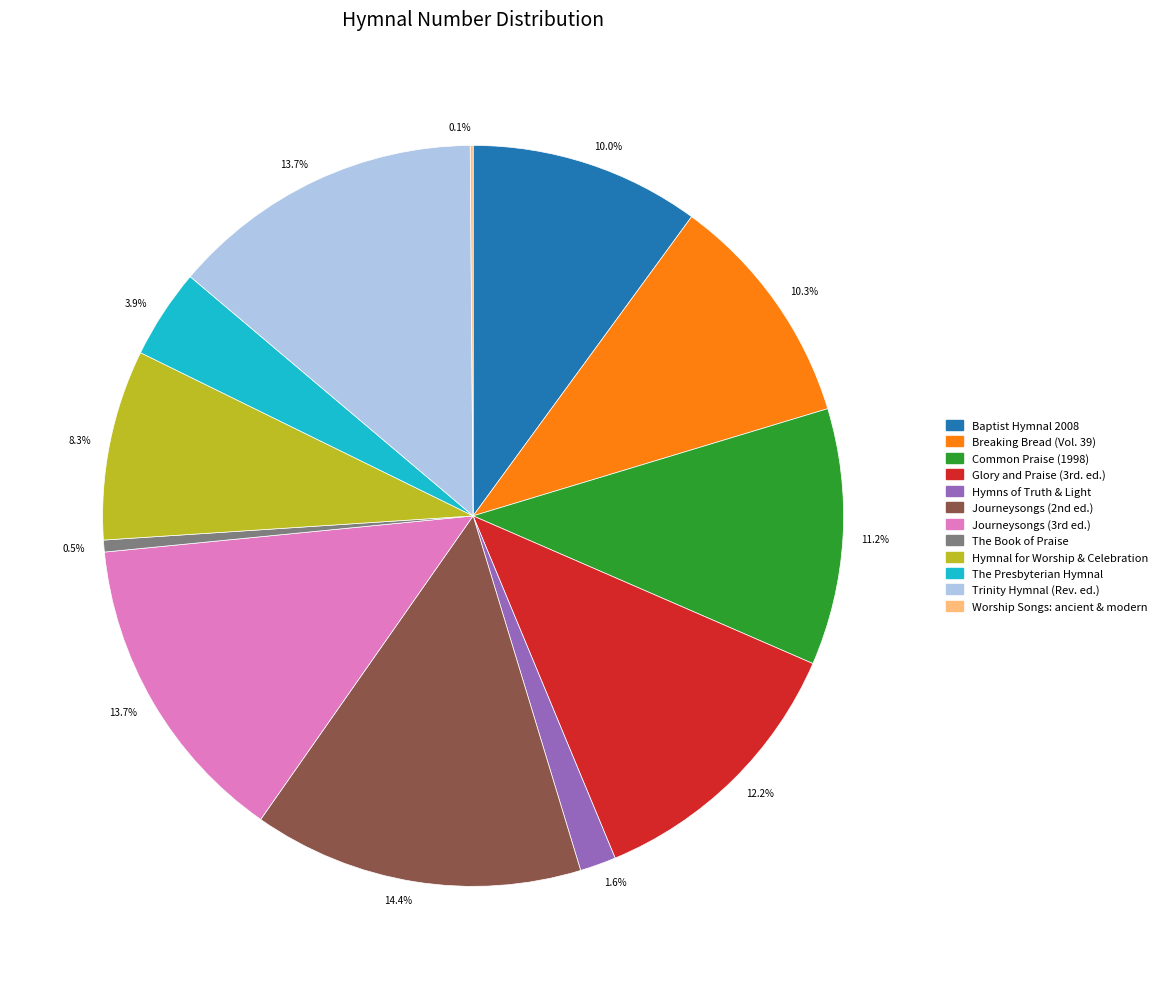

Is The Book of Praise the majority of the pie?

No